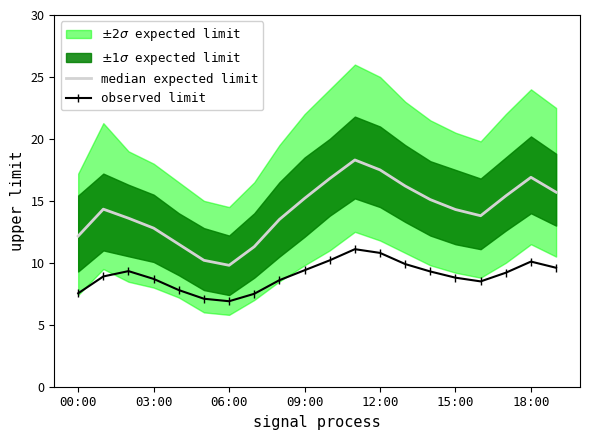

What position from the right is 11?

9